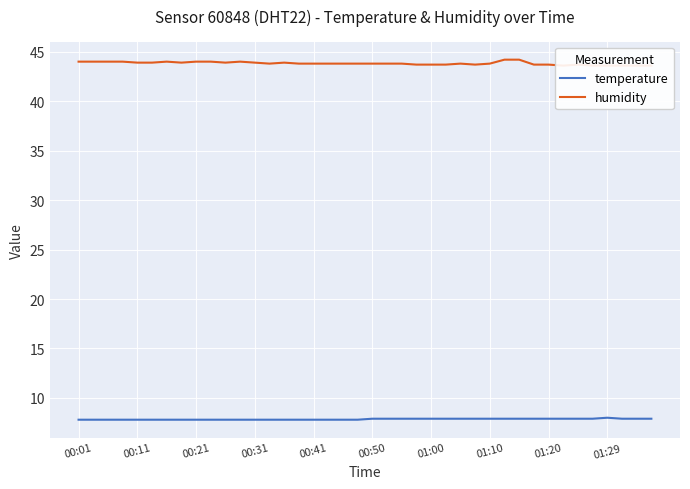

What is the minimum value shown in the chart?

7.8